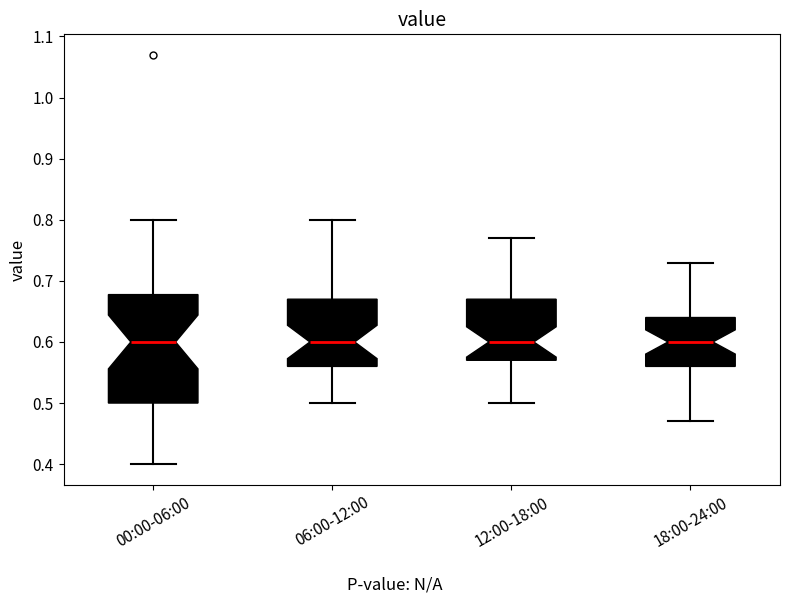

Comparing the boxes themselves (not the whiskers), which one is the tallest?

00:00-06:00